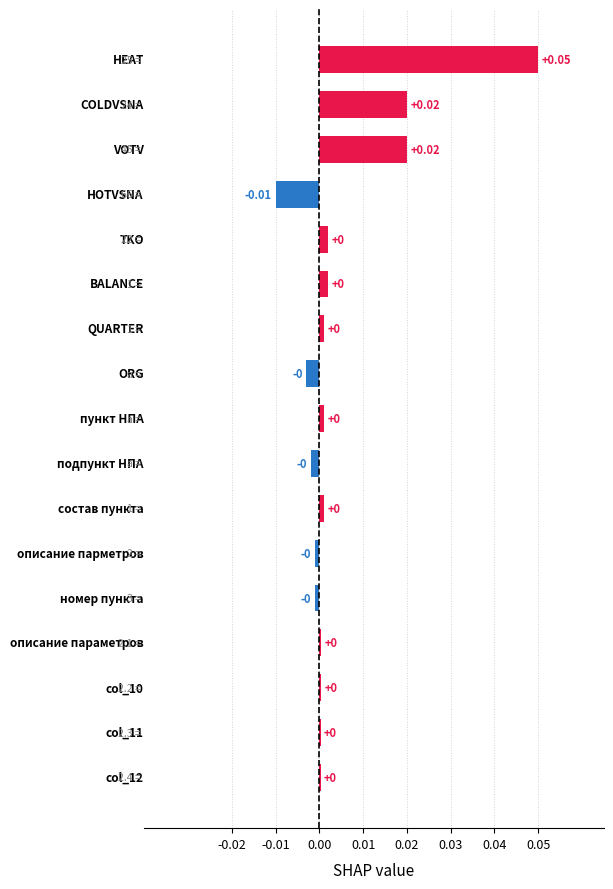

Count the number of categories in the chart.

17